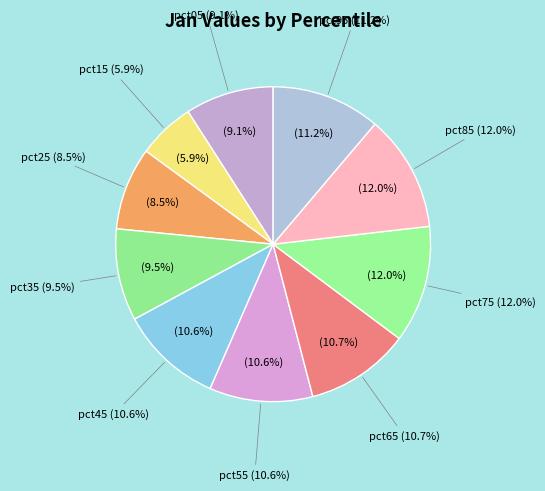

How many slices are in this pie chart?

10